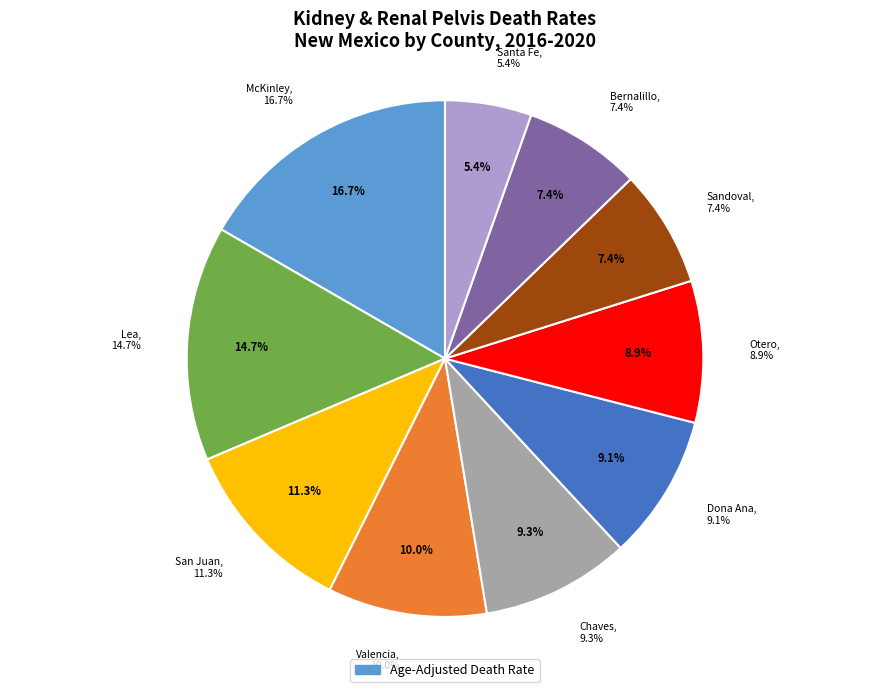

What is the smallest slice in the pie chart?

Santa Fe County